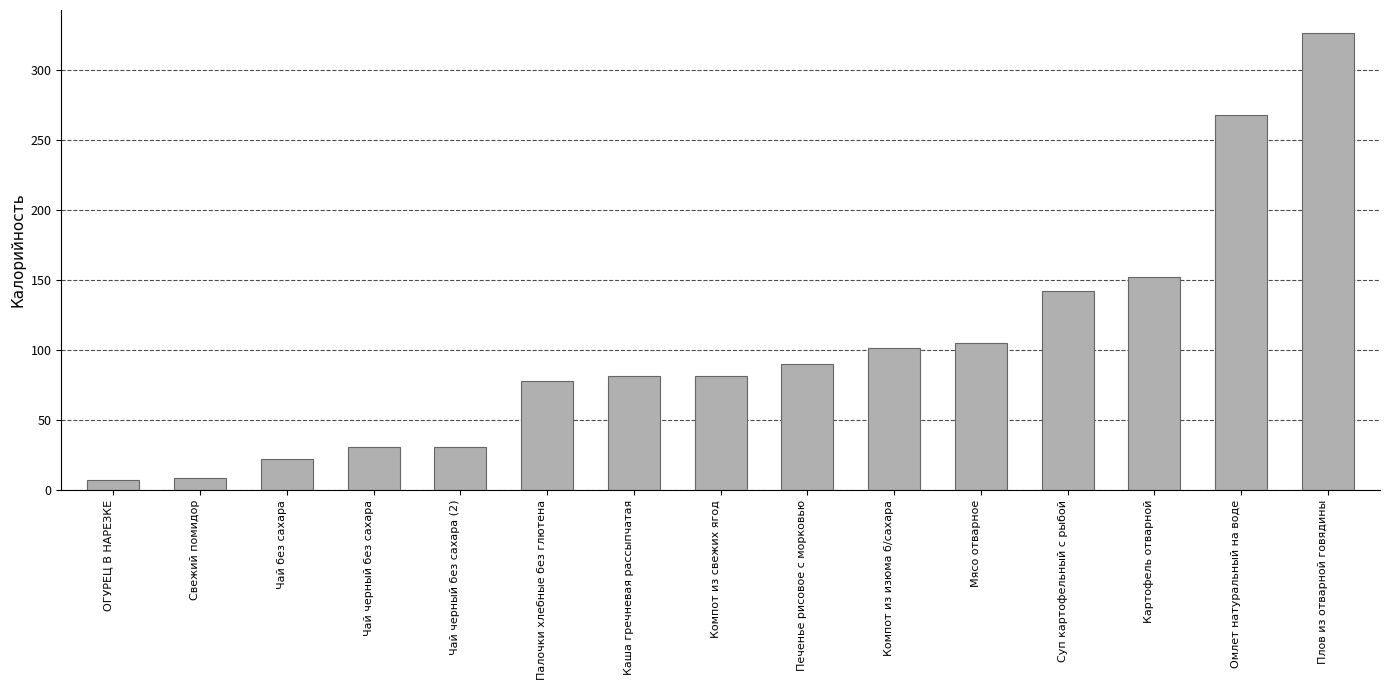

Are the bars horizontal?

No